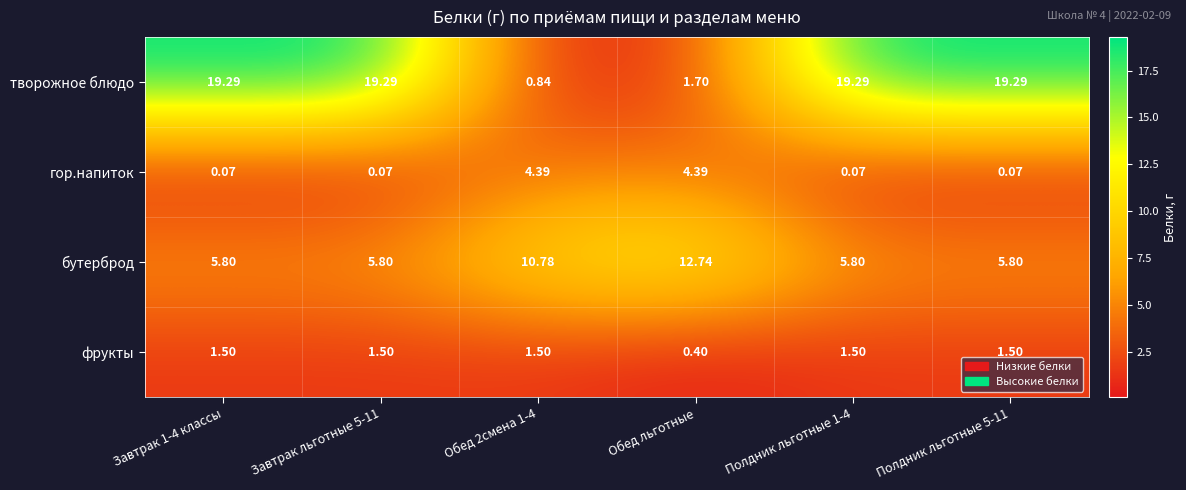

Is the value of гор.напиток at Завтрак льготные 5-11 greater than the value of фрукты at Завтрак льготные 5-11?

No